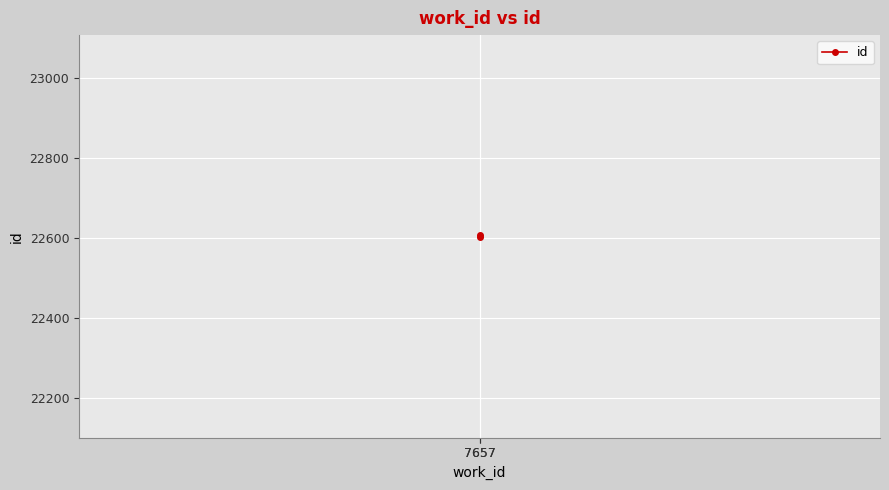

What is the smallest value displayed?

22602